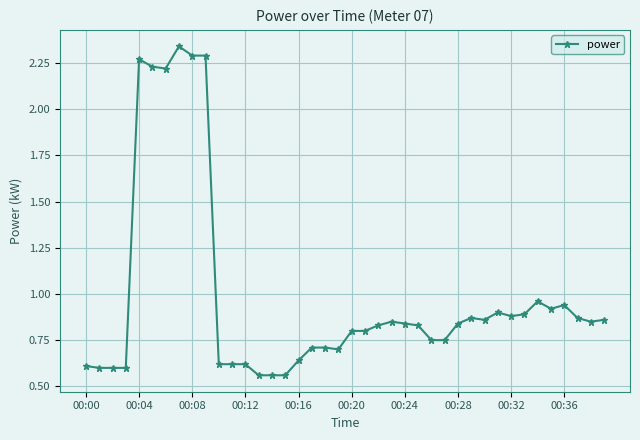

What is the difference between the maximum and minimum values?

1.8